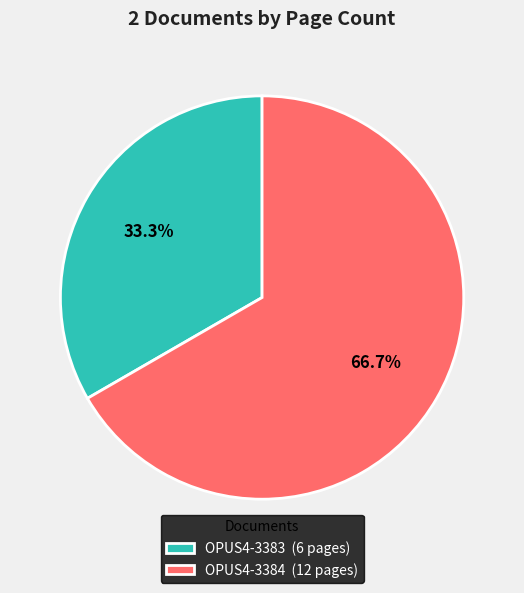

Do OPUS4-3384 and OPUS4-3383 together represent more than half of the pie?

Yes